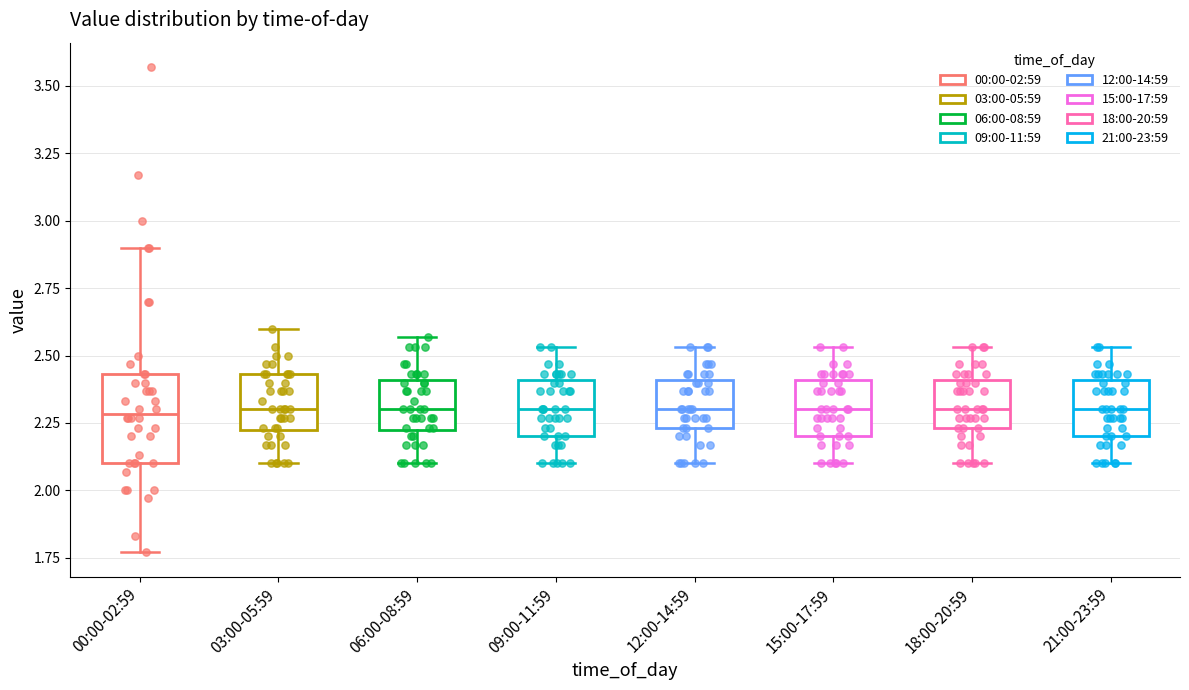

Reading left to right, transcribe this box plot: for each box, give where its median line is, the range the box spans, and where its two whiskers end, as read against the y-axis. The values are not printed on the chart, so give them approximately, as read against the axis.

00:00-02:59: median 2.30, box 2.10 to 2.45, whiskers 1.75 to 2.90
03:00-05:59: median 2.30, box 2.20 to 2.45, whiskers 2.10 to 2.60
06:00-08:59: median 2.30, box 2.20 to 2.40, whiskers 2.10 to 2.55
09:00-11:59: median 2.30, box 2.20 to 2.40, whiskers 2.10 to 2.55
12:00-14:59: median 2.30, box 2.25 to 2.40, whiskers 2.10 to 2.55
15:00-17:59: median 2.30, box 2.20 to 2.40, whiskers 2.10 to 2.55
18:00-20:59: median 2.30, box 2.25 to 2.40, whiskers 2.10 to 2.55
21:00-23:59: median 2.30, box 2.20 to 2.40, whiskers 2.10 to 2.55